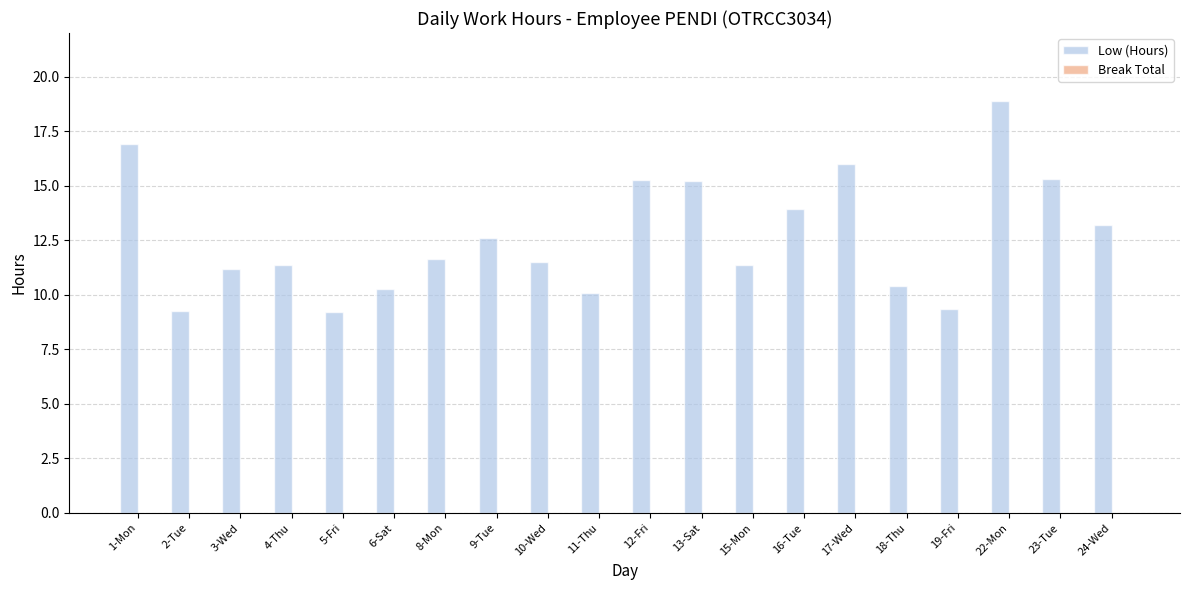

Between 11-Thu and 3-Wed, which is larger?

3-Wed